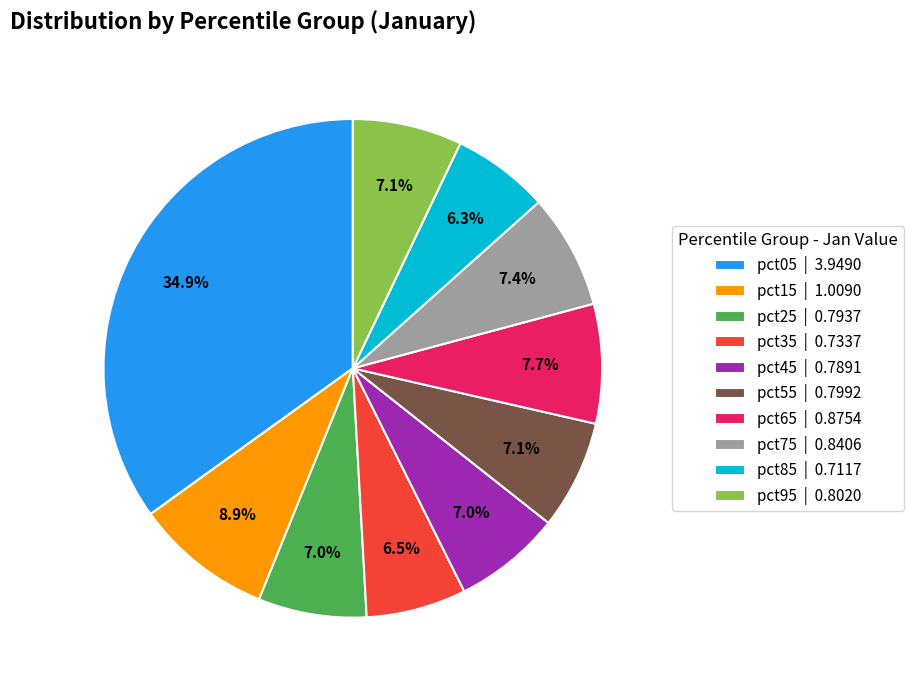

Is it true that pct05 is 35% of the pie?

True